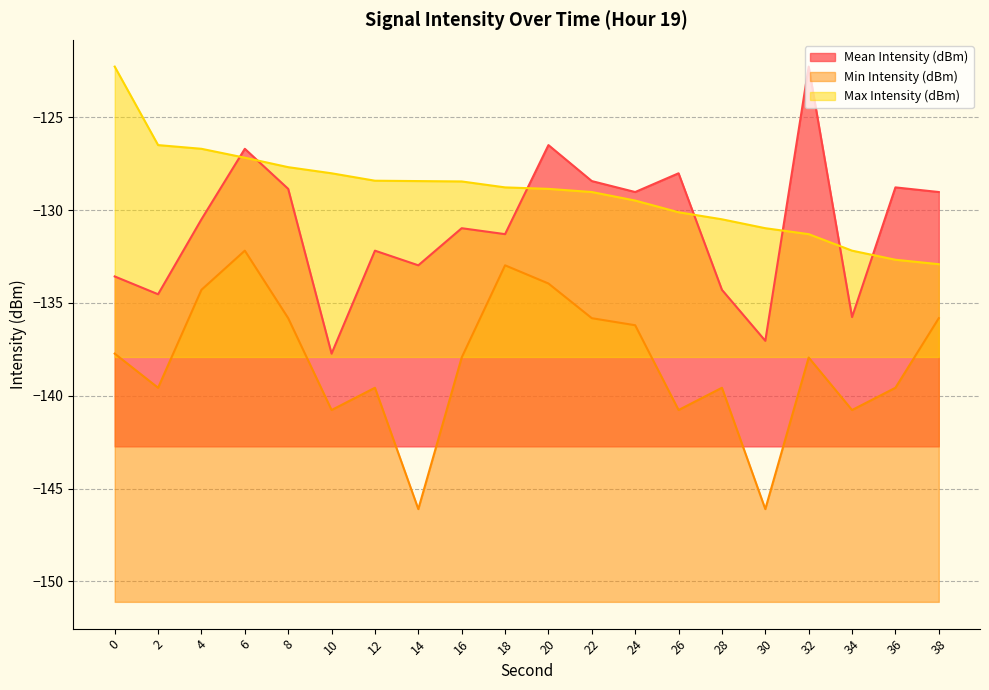

Which series has the largest range (max minus min)?

Mean Intensity (dBm)